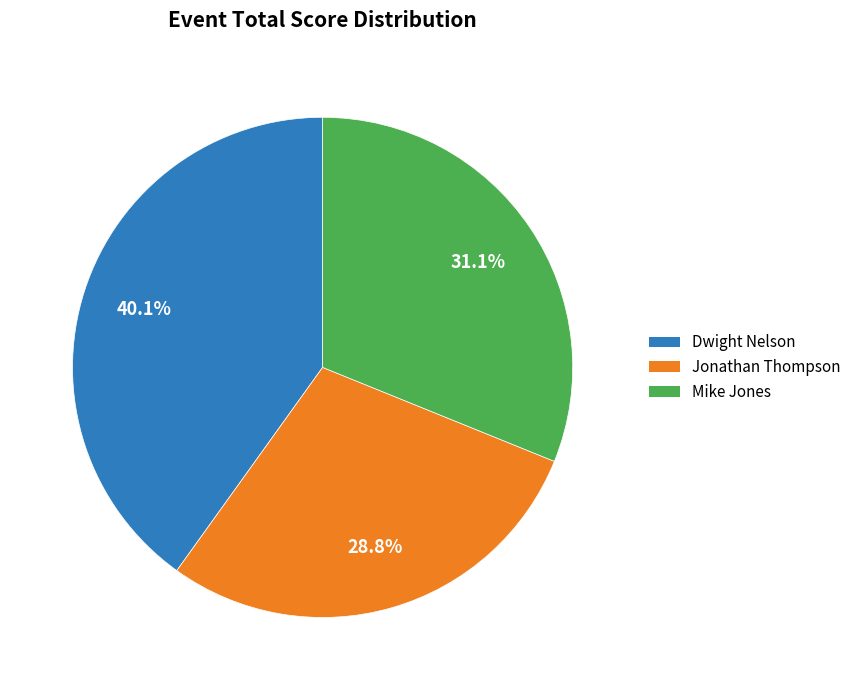

Rank the categories by value from highest to lowest.

Dwight Nelson, Mike Jones, Jonathan Thompson